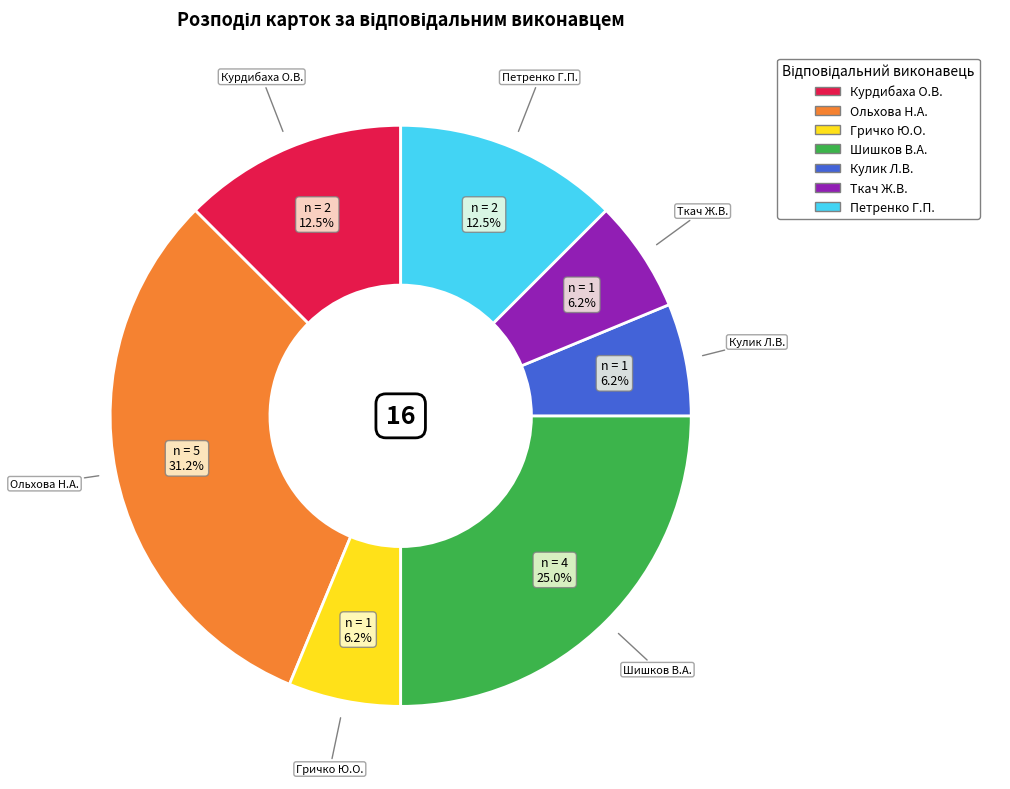

To the nearest percent, what percentage of the pie is Ольхова Н.А.?

31%